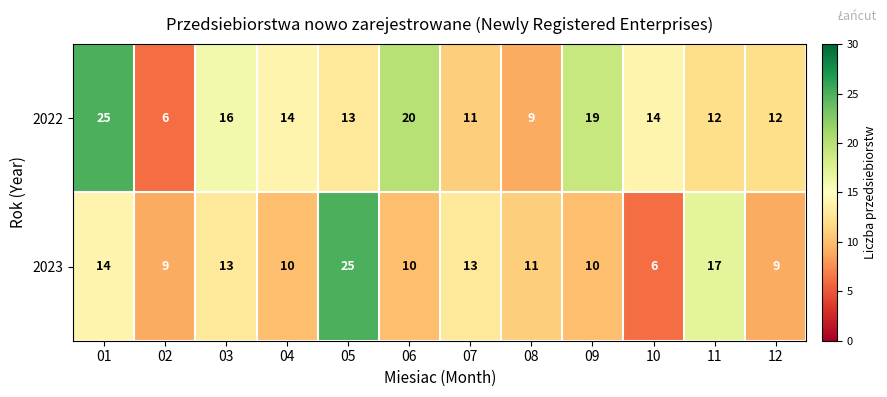

How many values in the 2022 series are below 14?

6